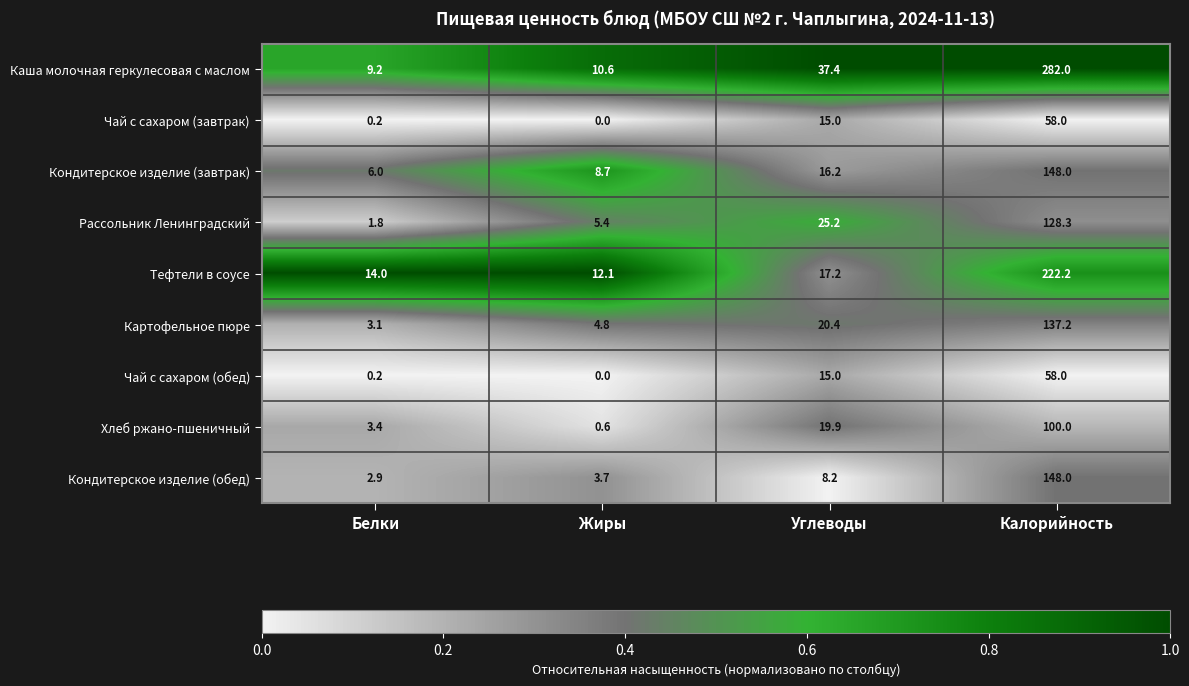

What is the approximate value of Каша молочная геркулесовая с маслом at Углеводы?

37.4